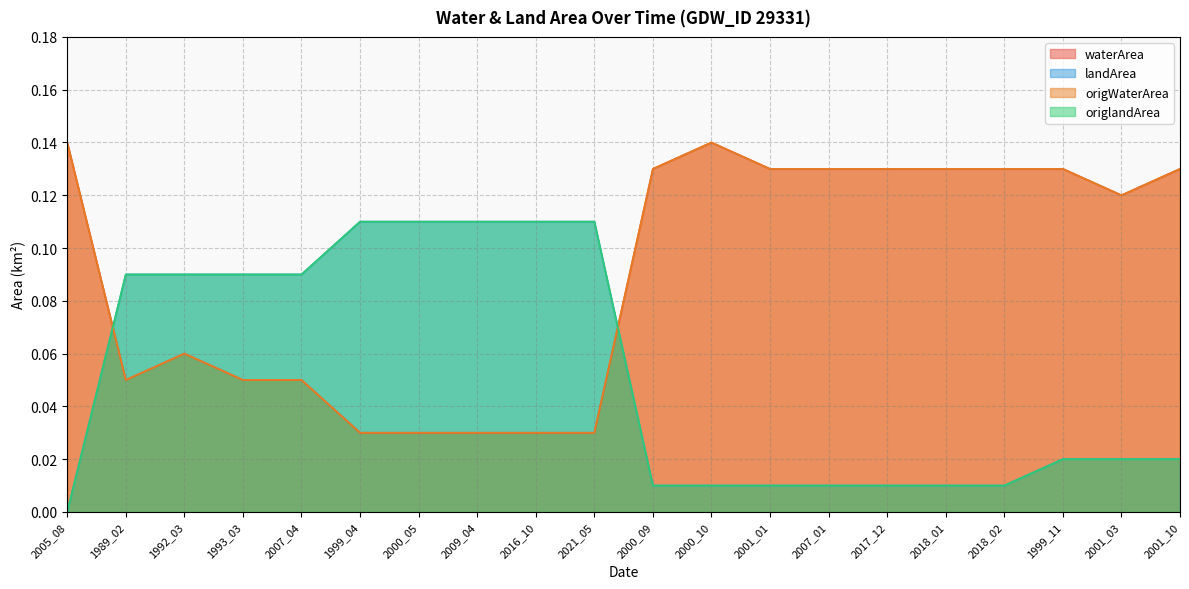

What is the value of the waterArea point at the 16th from the left?

0.1